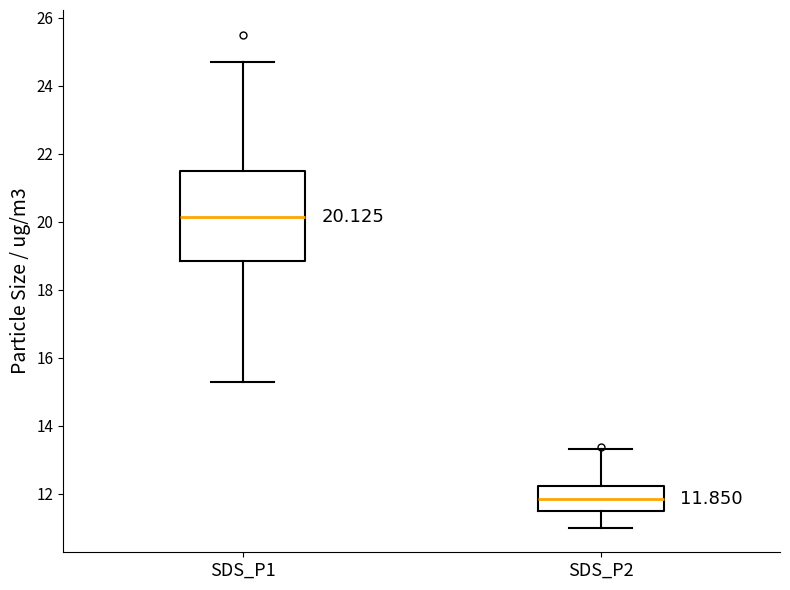

Which box's median line is the lowest?

SDS_P2